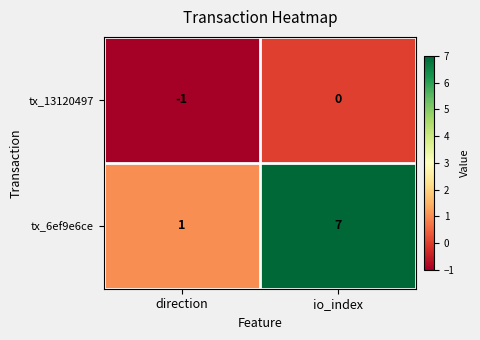

Is the value of tx_13120497 at direction greater than the value of tx_6ef9e6ce at direction?

No